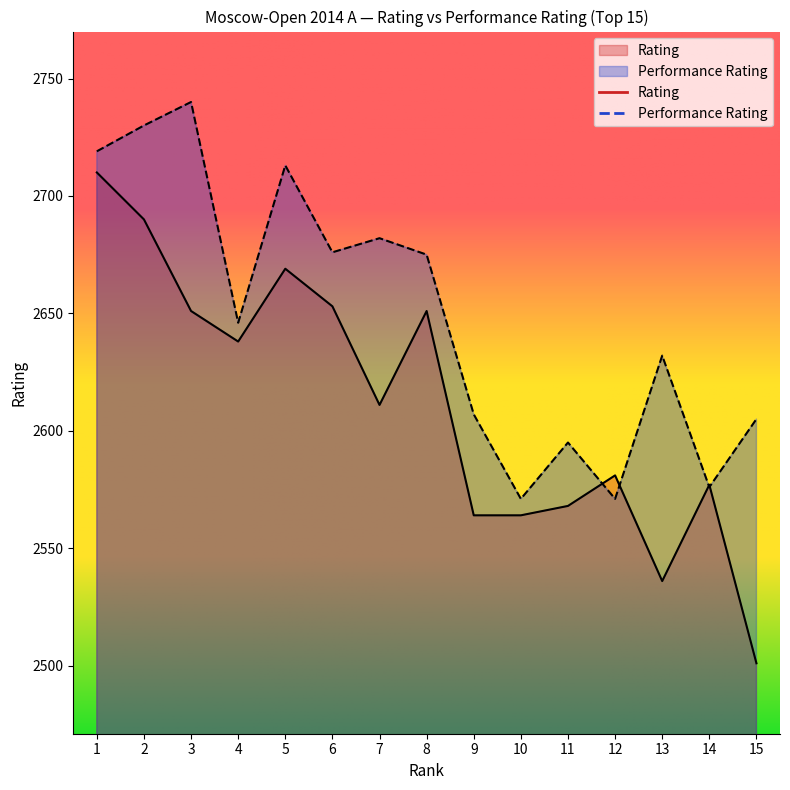

What is the maximum value for Rating?

2710